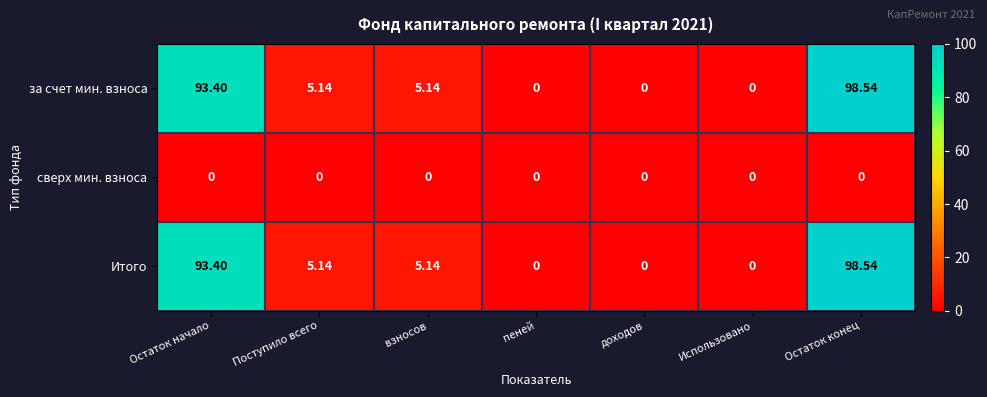

At which category does the chart reach its peak across all series?

Остаток конец